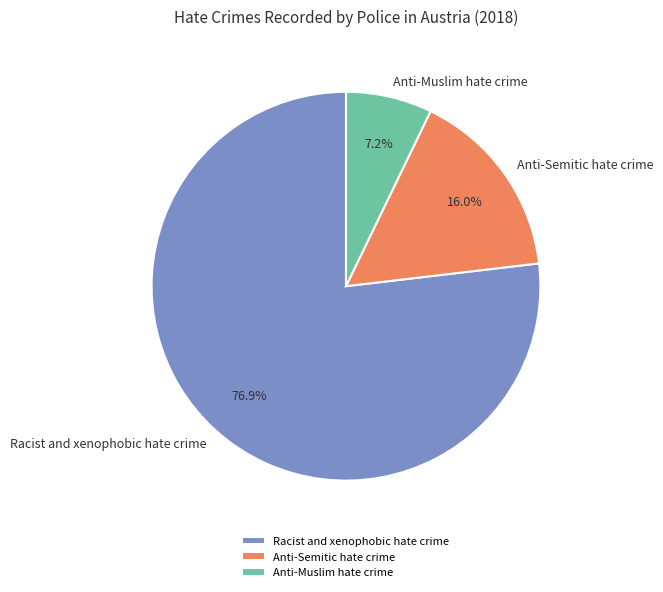

To the nearest percent, what portion does Racist and xenophobic hate crime represent?

77%